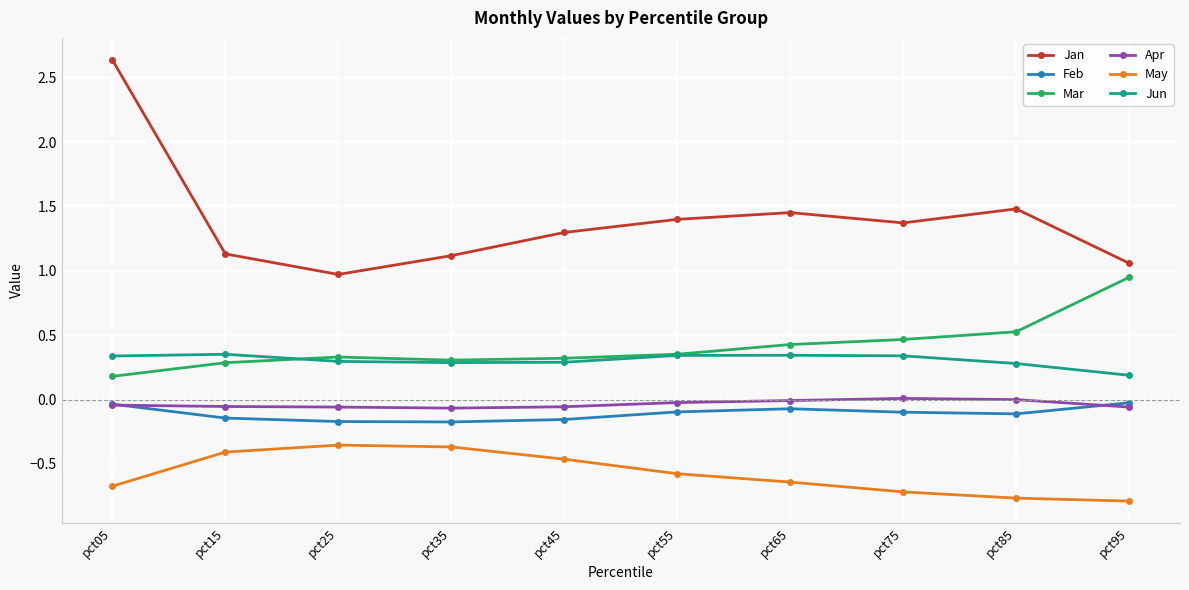

What are all the series names shown in the legend?

Jan, Feb, Mar, Apr, May, Jun